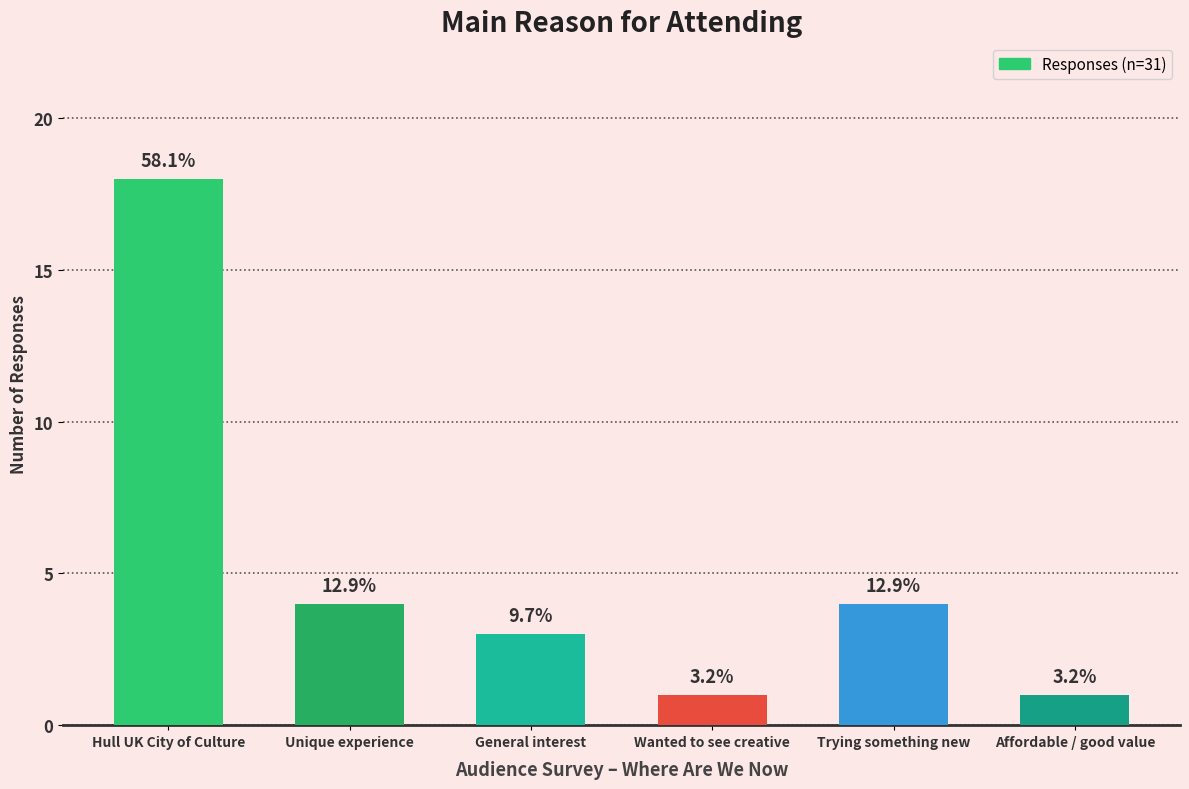

What is the greatest value displayed?

18